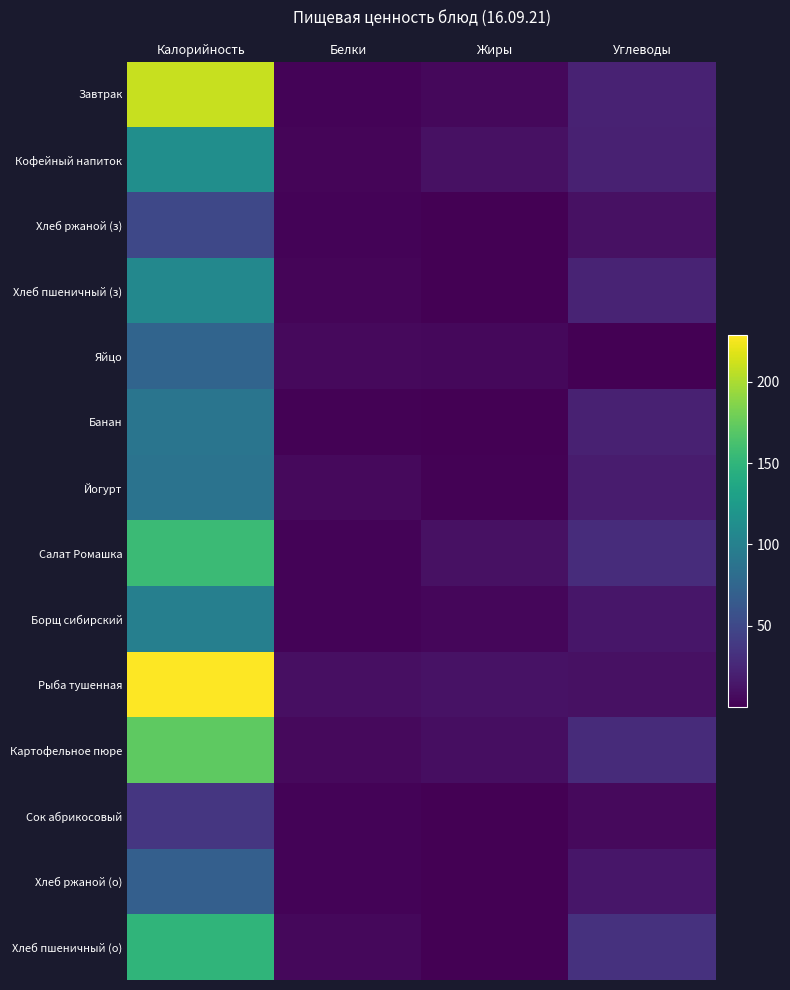

How many data points does each series have?

4